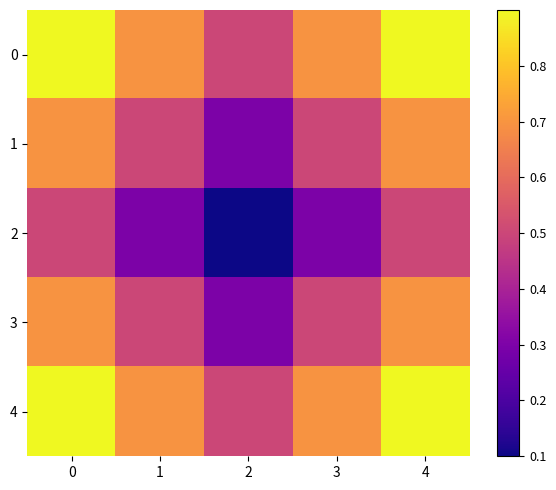

Between 1 and 4, which is larger?

4